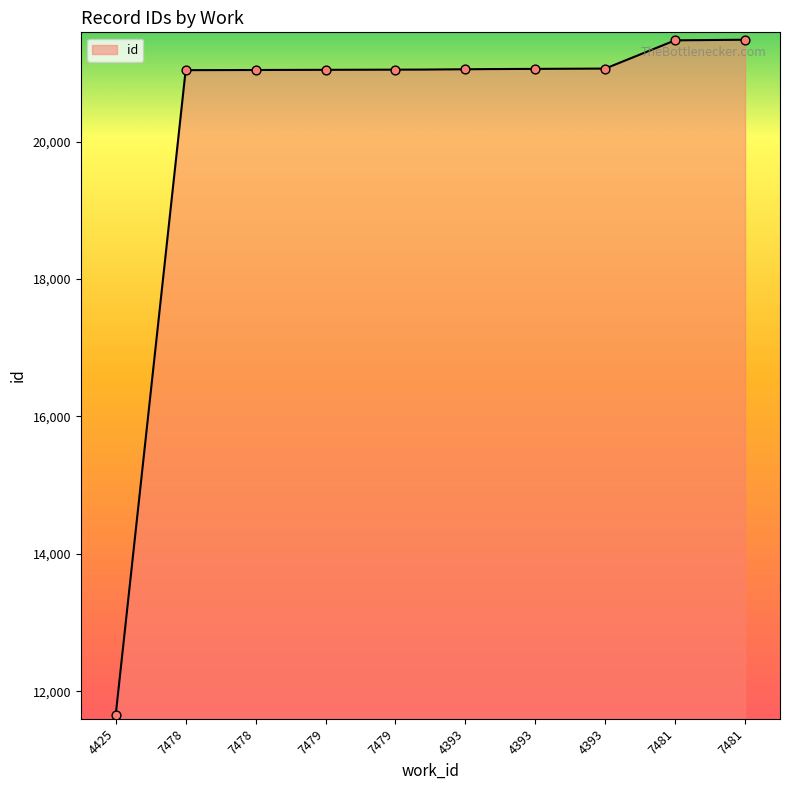

What is the change in value from 7479 to 4393?

+18